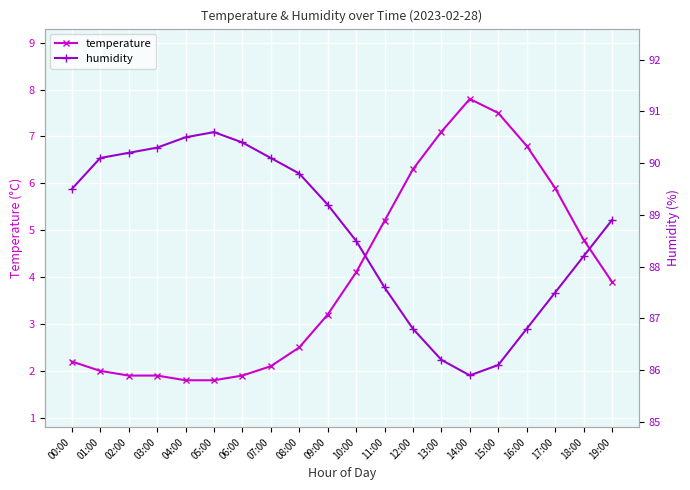

Between 01:00 and 10:00, which series saw the biggest shift?

temperature